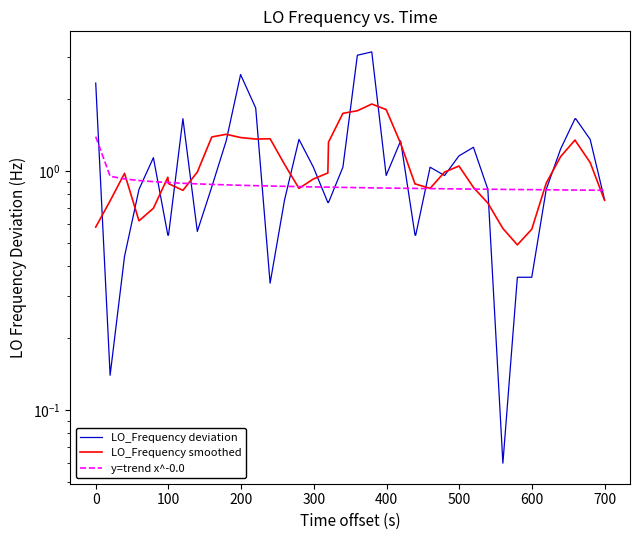

What is the value of the y=trend x^-0.0 point at the 2nd from the left?

1.0